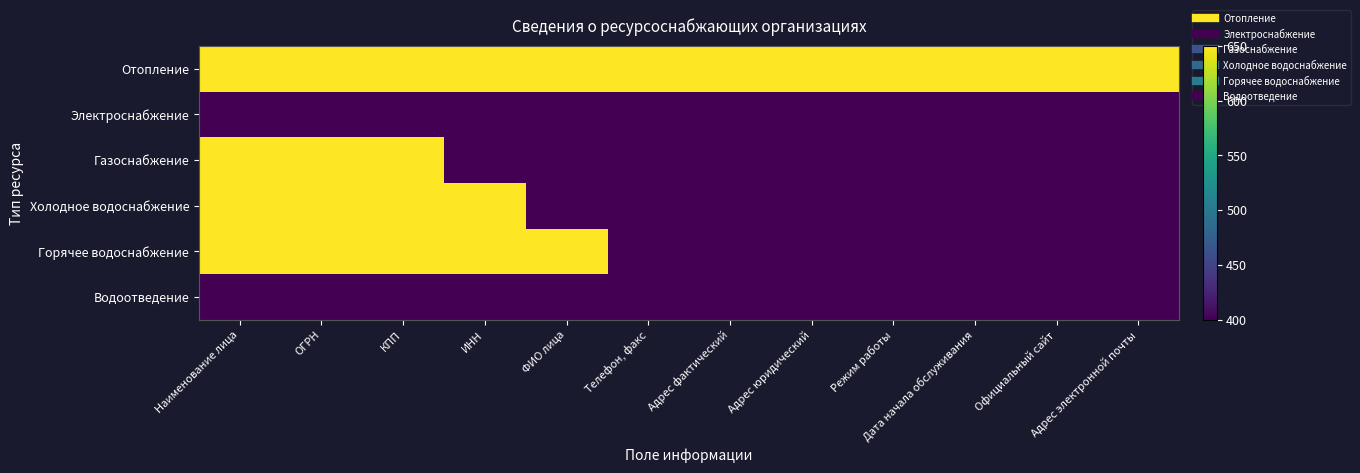

What is the total value across all series at Адрес электронной почты?

2650